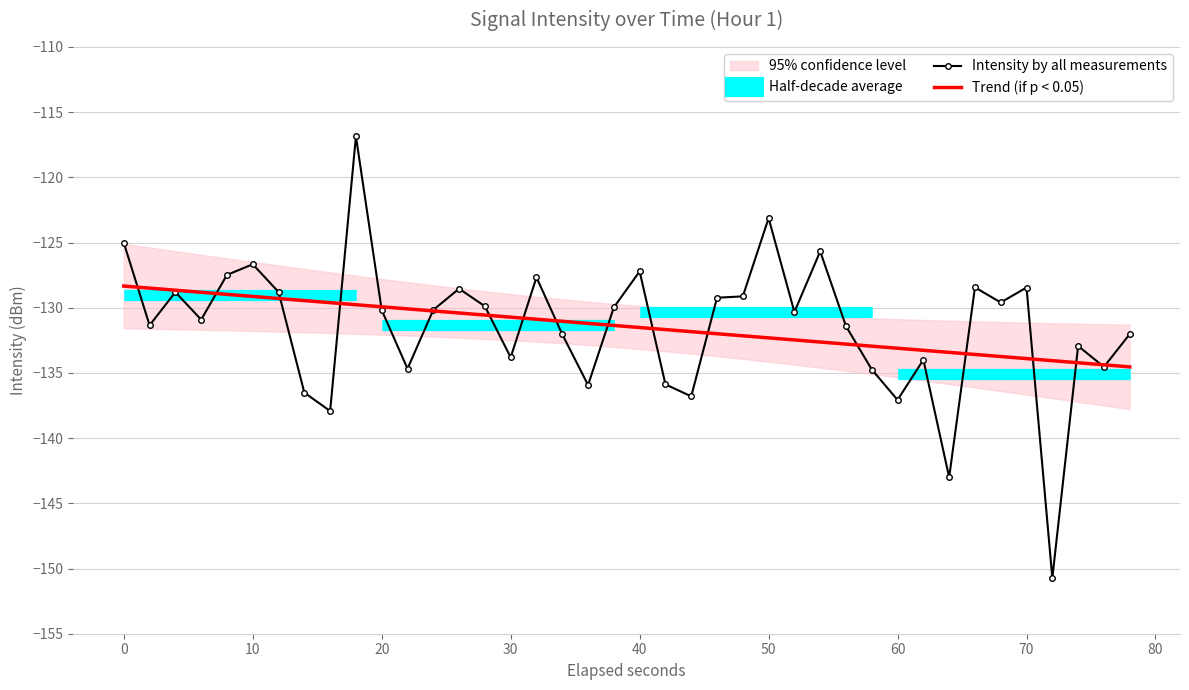

True or false: Intensity by all measurements has a value of -220.6 at 10.

False